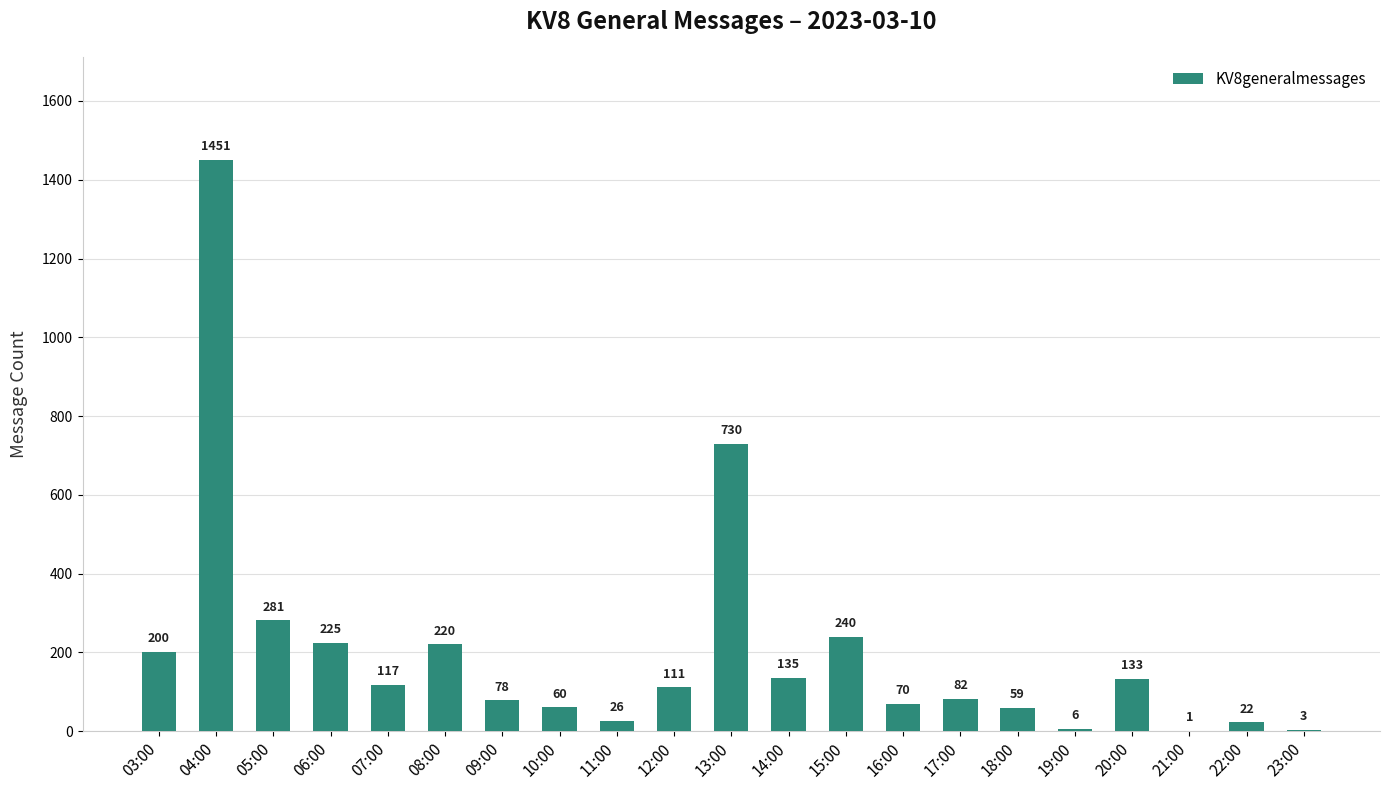

Read the value at 15:00, to the nearest 100.

200